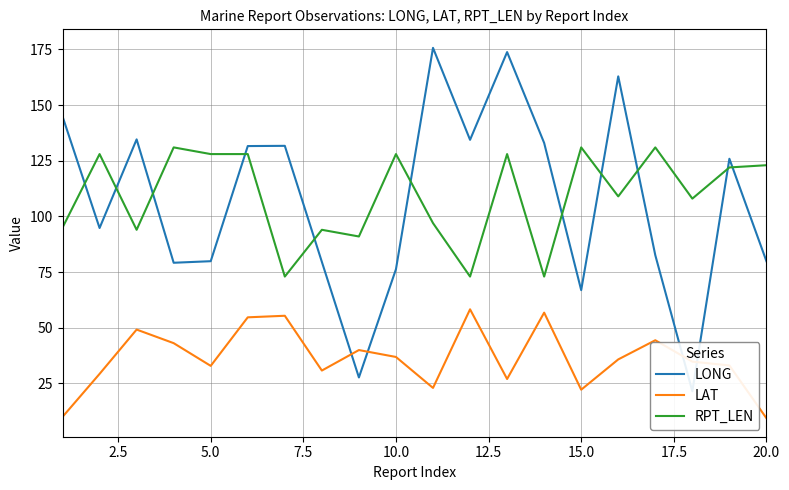

True or false: RPT_LEN and LAT intersect in this chart.

False